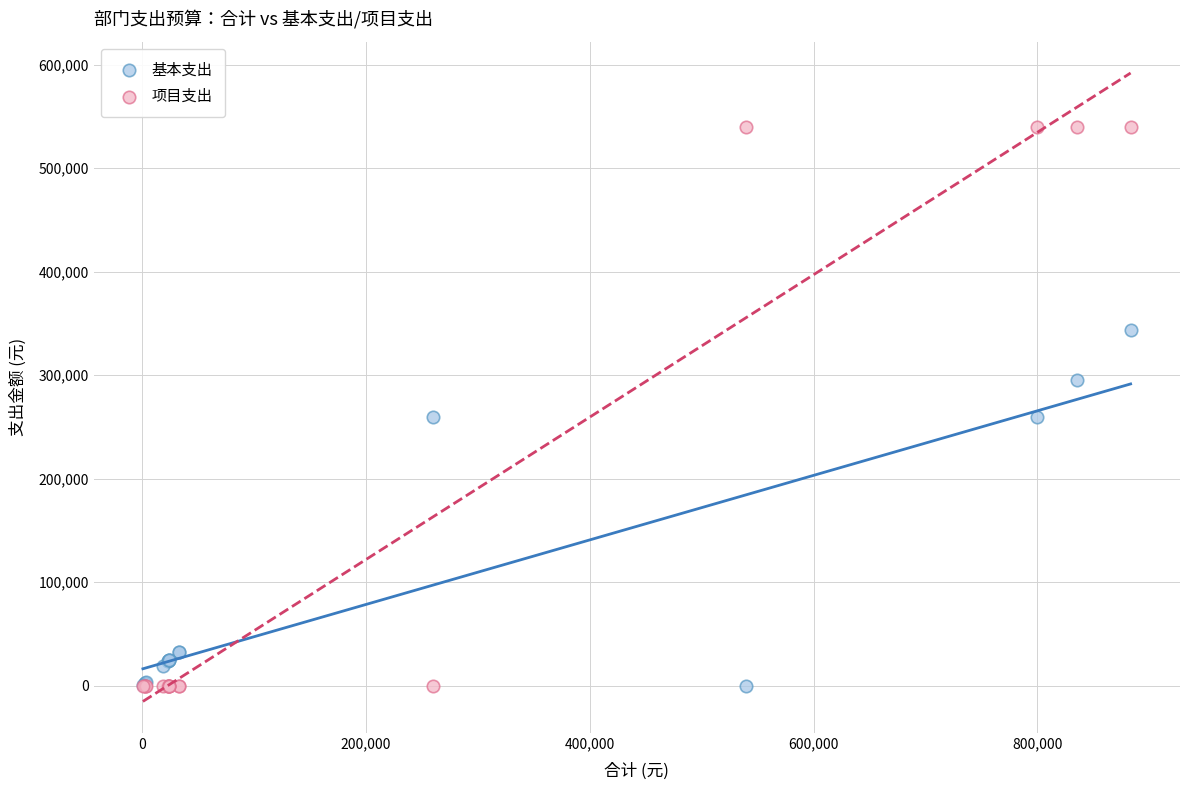

Which series contains the highest Y value?

项目支出